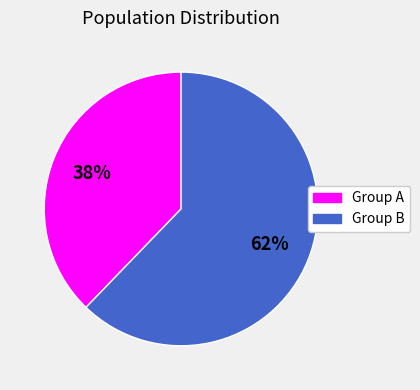

Rank the categories by value from highest to lowest.

Group B, Group A